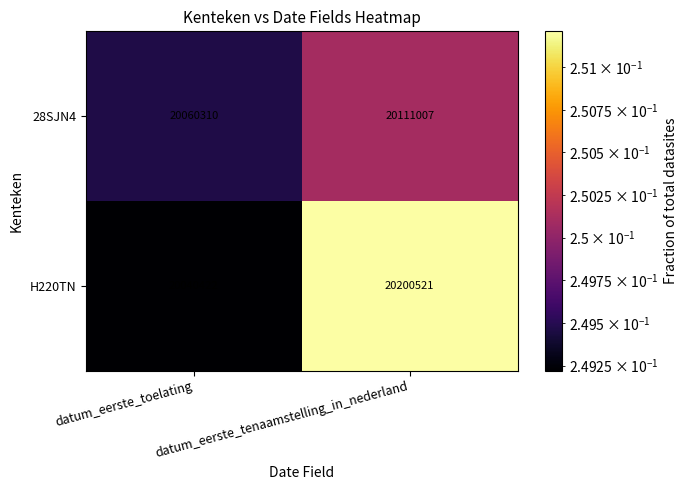

What value does the 28SJN4 series have at datum_eerste_tenaamstelling_in_nederland, to the nearest 50?

20111000